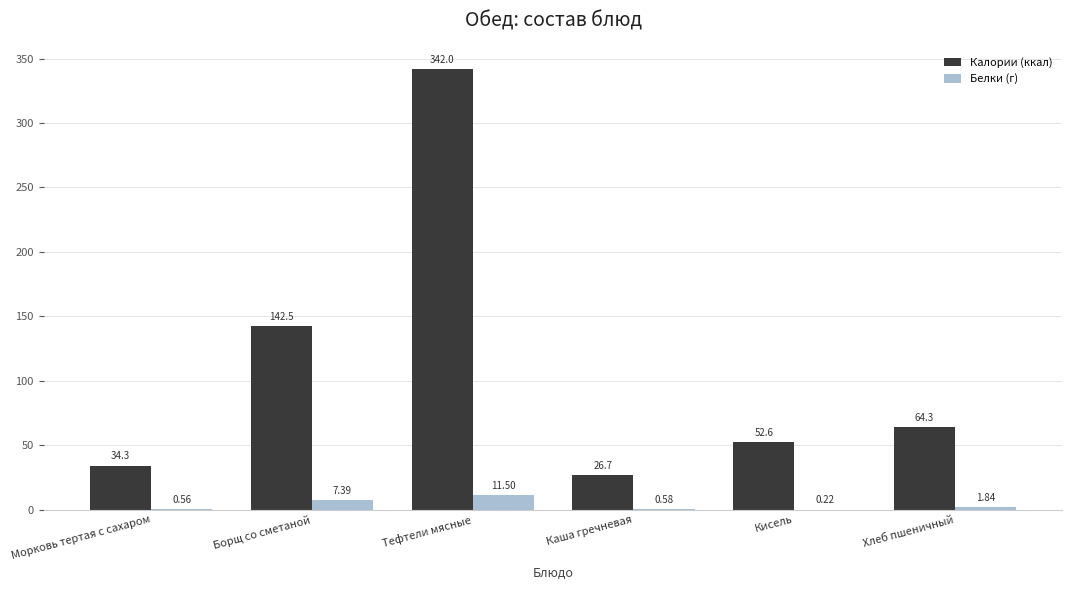

At which category does the chart reach its peak across all series?

Тефтели мясные